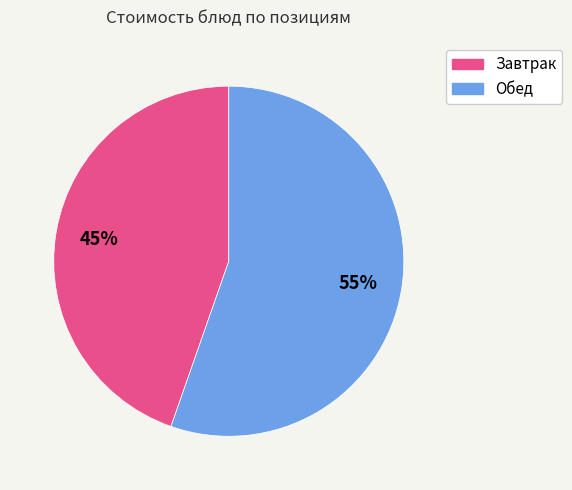

Does any single category account for the majority?

Yes